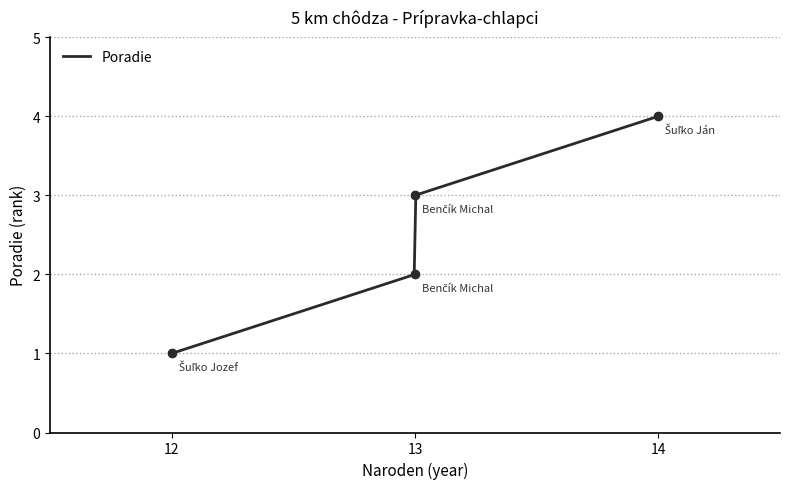

Does the chart have visible grid lines?

Yes